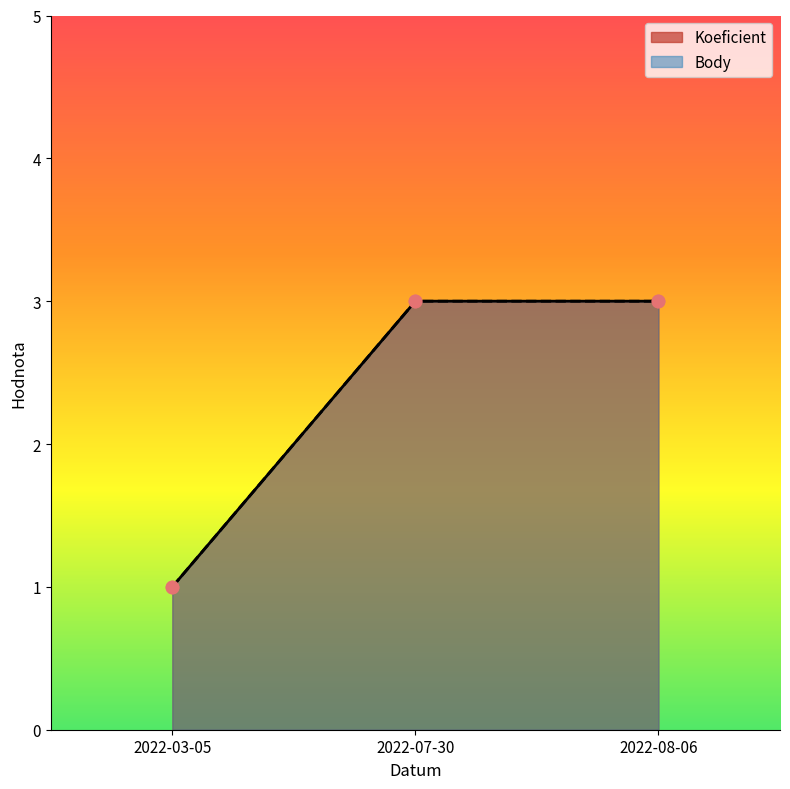

Which series has the widest spread of Y values?

Koeficient